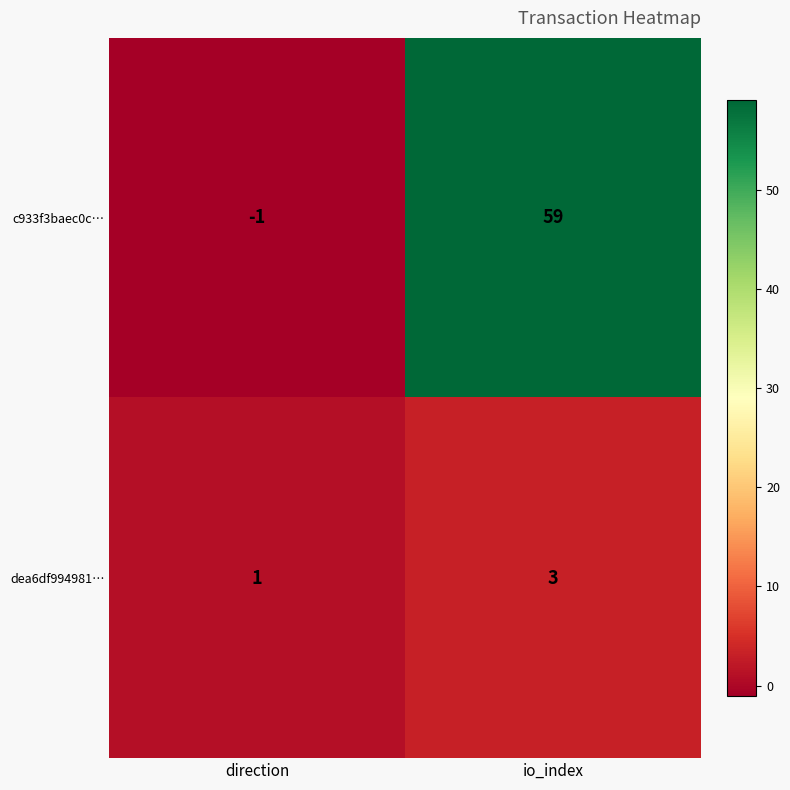

How many distinct data groups are displayed?

2